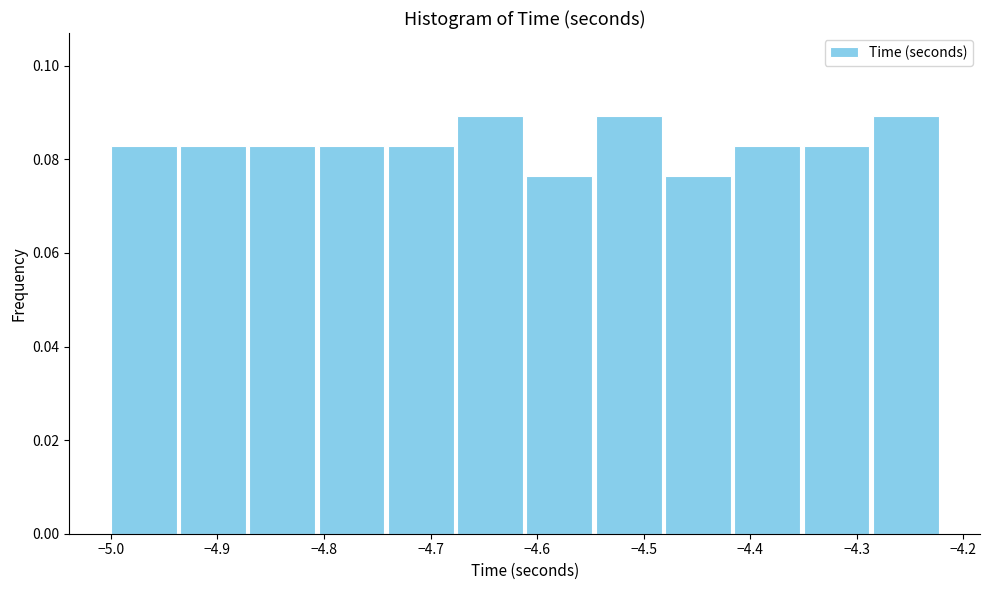

Reading left to right, transcribe this chart: for each bar, give the range it covers on the x-axis and its height. Neither the bar edges nor the heights are printed on the chart, so give them approximately, as read against the axes.

-5.000 to -4.935: 0.082
-4.935 to -4.870: 0.082
-4.870 to -4.805: 0.082
-4.805 to -4.740: 0.082
-4.740 to -4.675: 0.082
-4.675 to -4.610: 0.090
-4.610 to -4.545: 0.076
-4.545 to -4.480: 0.090
-4.480 to -4.415: 0.076
-4.415 to -4.350: 0.082
-4.350 to -4.285: 0.082
-4.285 to -4.220: 0.090